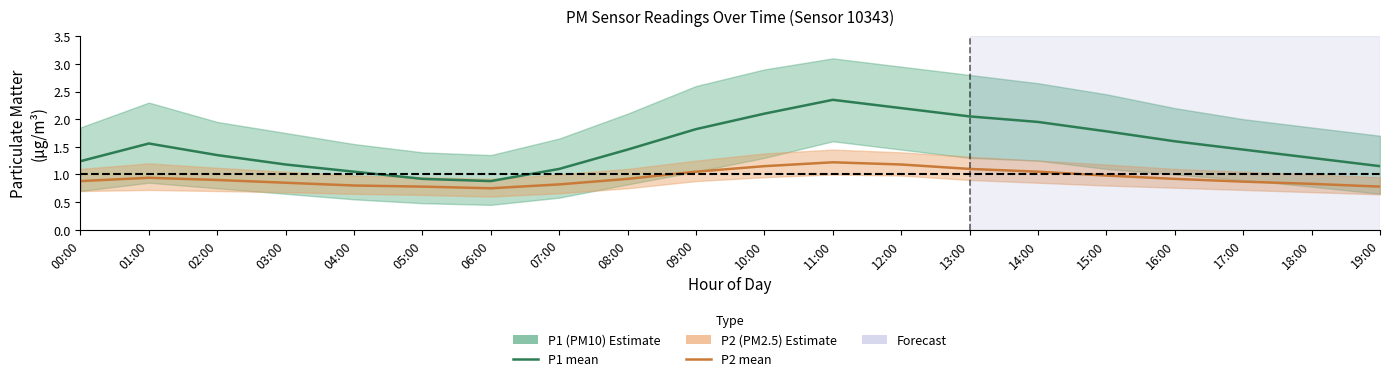

Reading left to right, list all the values displayed in this chart.

P1 (PM10) mean: 1.2	1.6	1.4	1.2	1.1	0.9	0.9	1.1	1.4	1.8	2.1	2.4	2.2	2.0	1.9	1.8	1.6	1.4	1.3	1.1
P2 (PM2.5) mean: 0.9	0.9	0.9	0.8	0.8	0.8	0.8	0.8	0.9	1.1	1.1	1.2	1.2	1.1	1.1	1.0	0.9	0.9	0.8	0.8